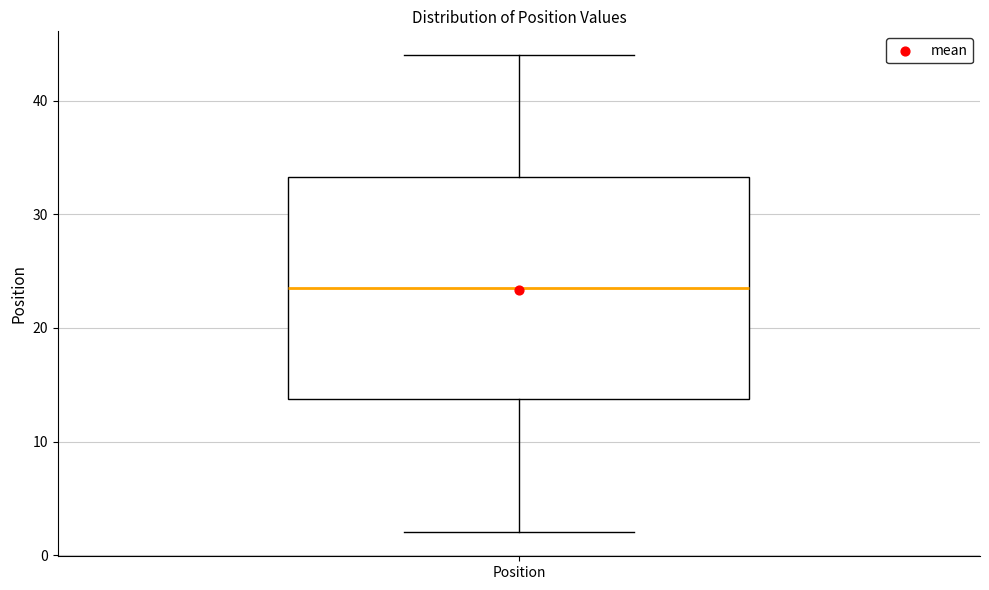

Transcribe this box plot: give where the median line is, the range the box spans, and where the two whiskers end, as read against the y-axis. The values are not printed on the chart, so give them approximately, as read against the axis.

median 24, box 14 to 33, whiskers 2 to 44